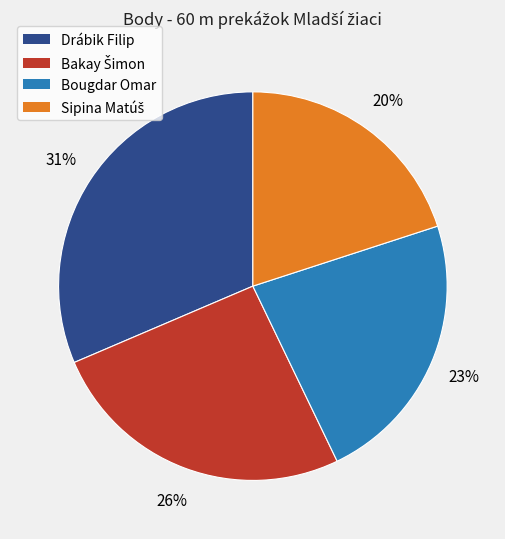

Which slice is the largest?

Drábik Filip